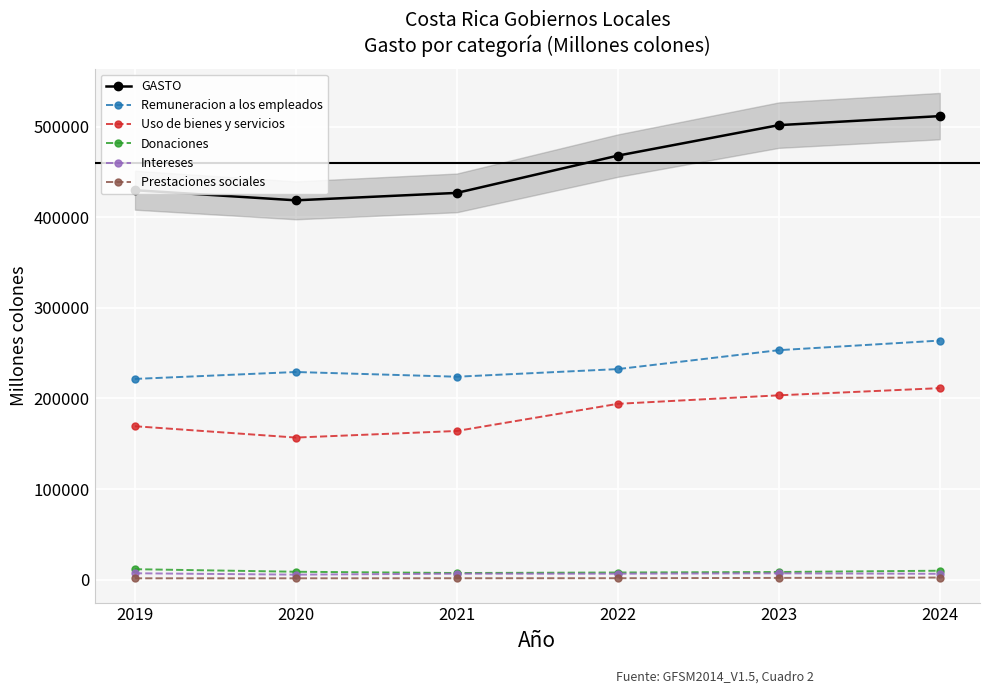

At how many categories does at least one series exceed 383885?

6